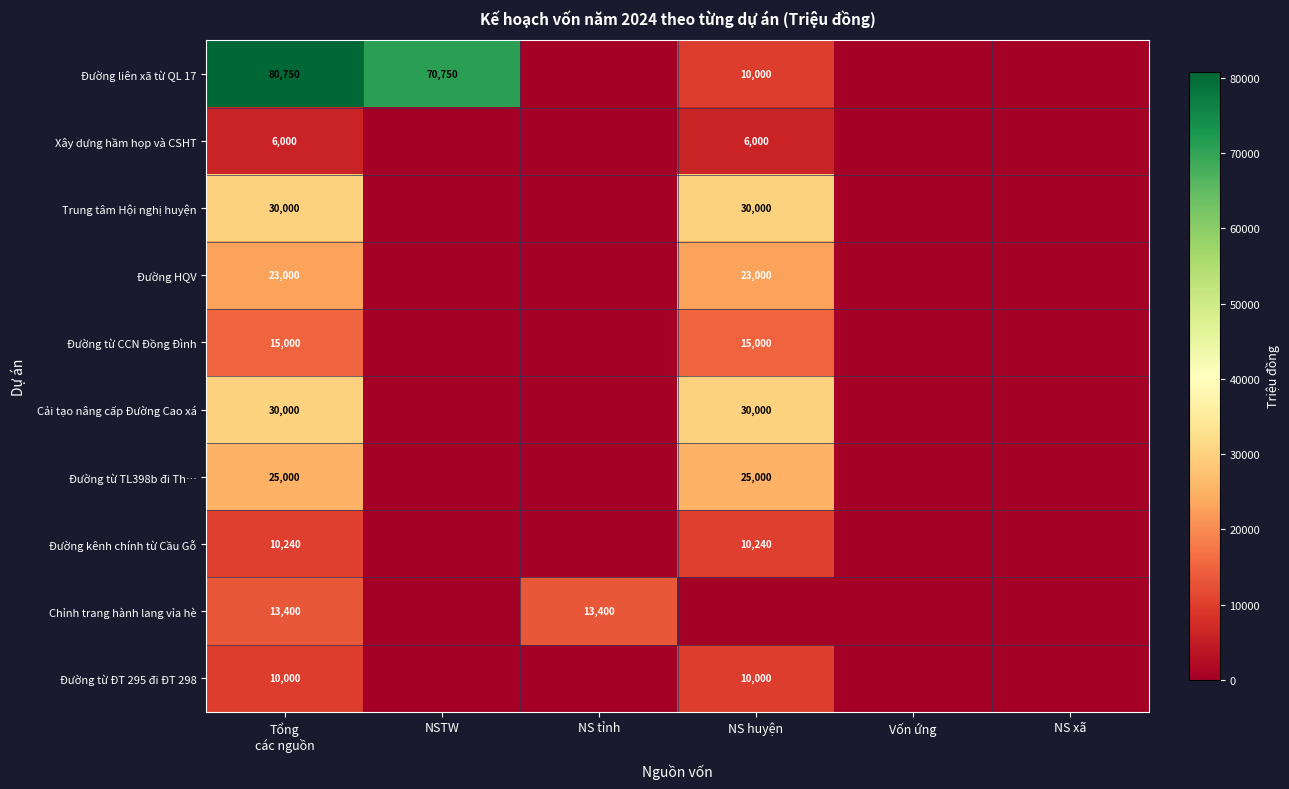

At which category is the sum across all series the highest?

Tổng
các nguồn